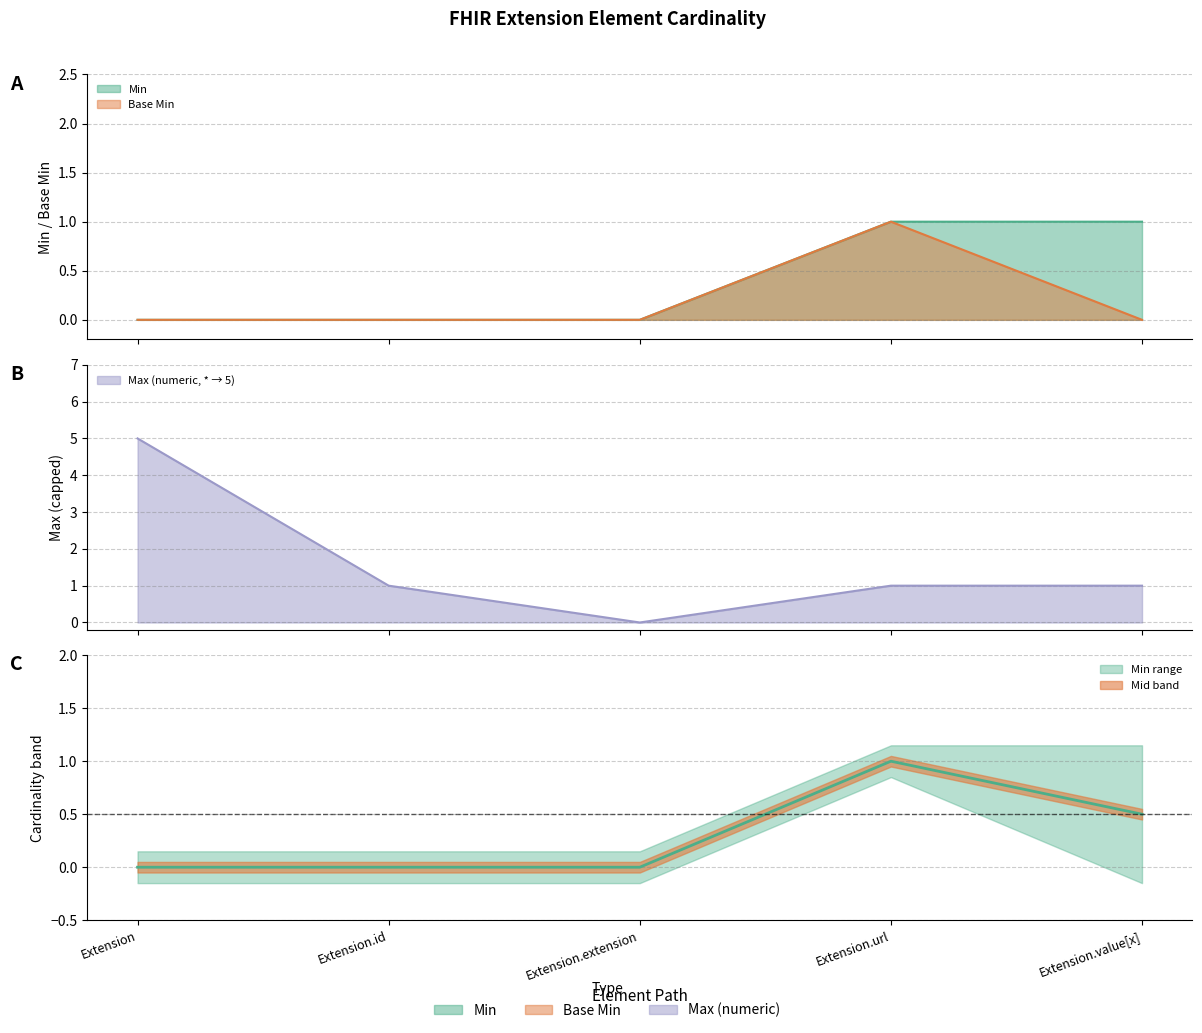

What position from the left is Extension.value[x]?

5